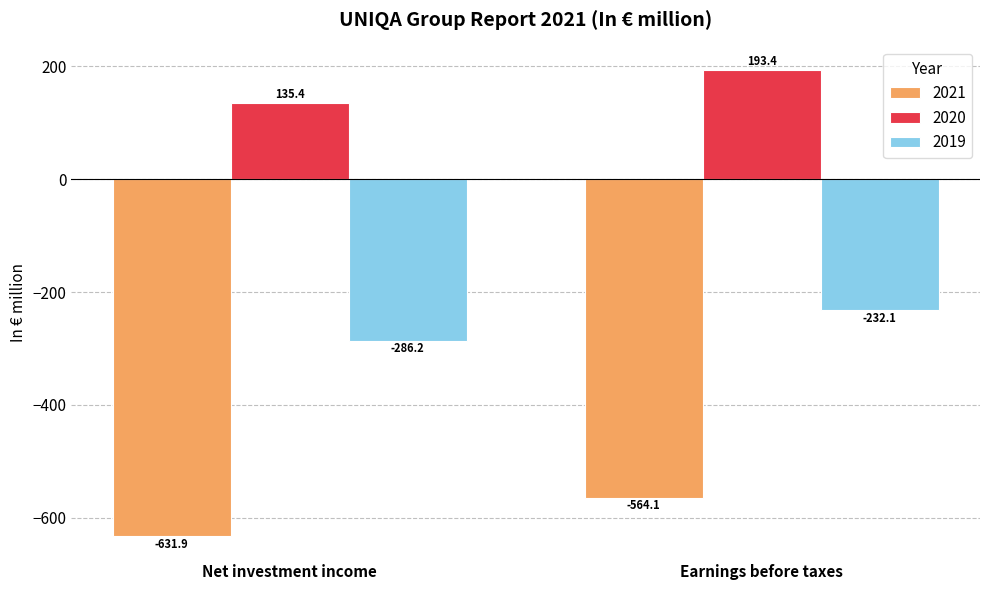

Rank the series by their average value, from highest to lowest.

2020, 2019, 2021